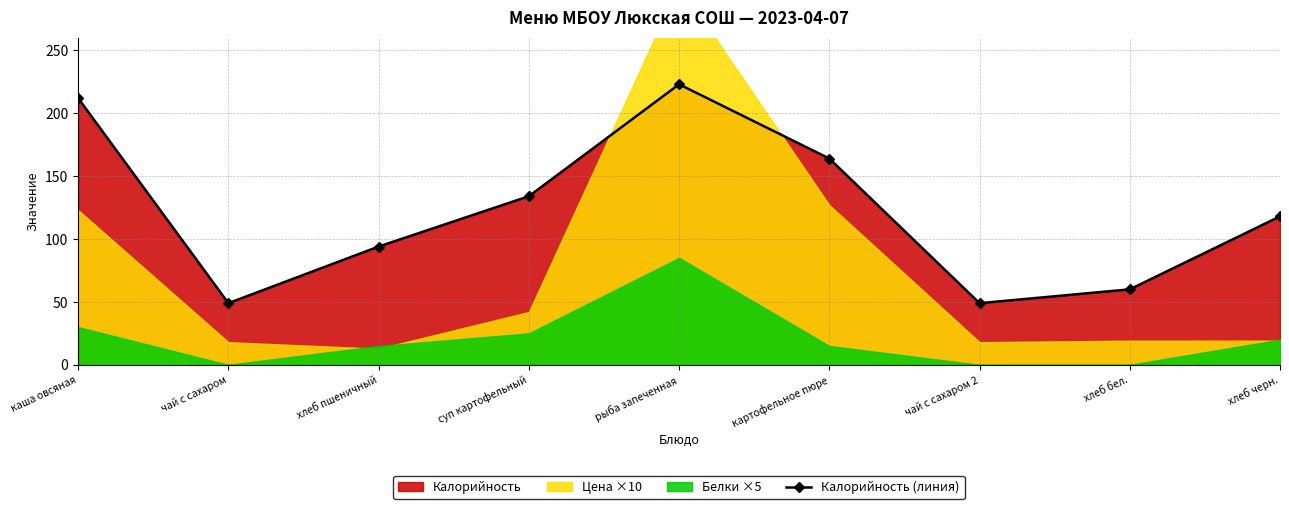

Does the chart display data point markers on the line(s)?

Yes